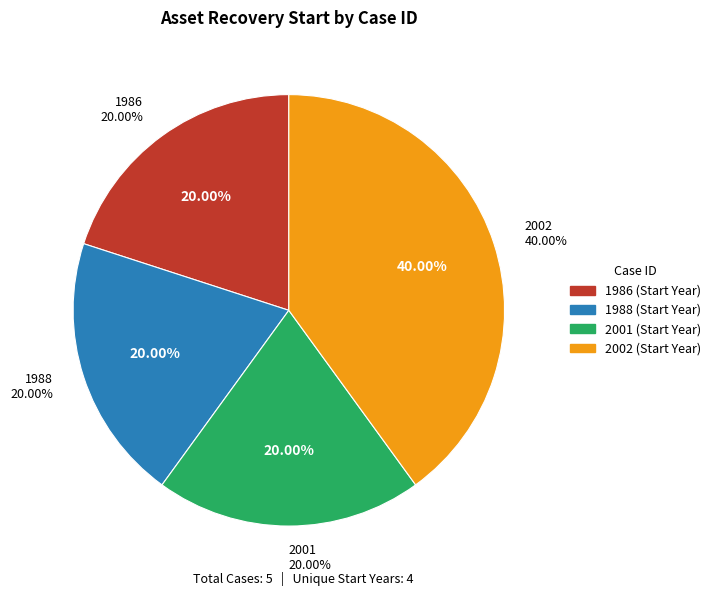

To the nearest percent, what is the combined percentage of ARW-88 and ARW-200?

40%